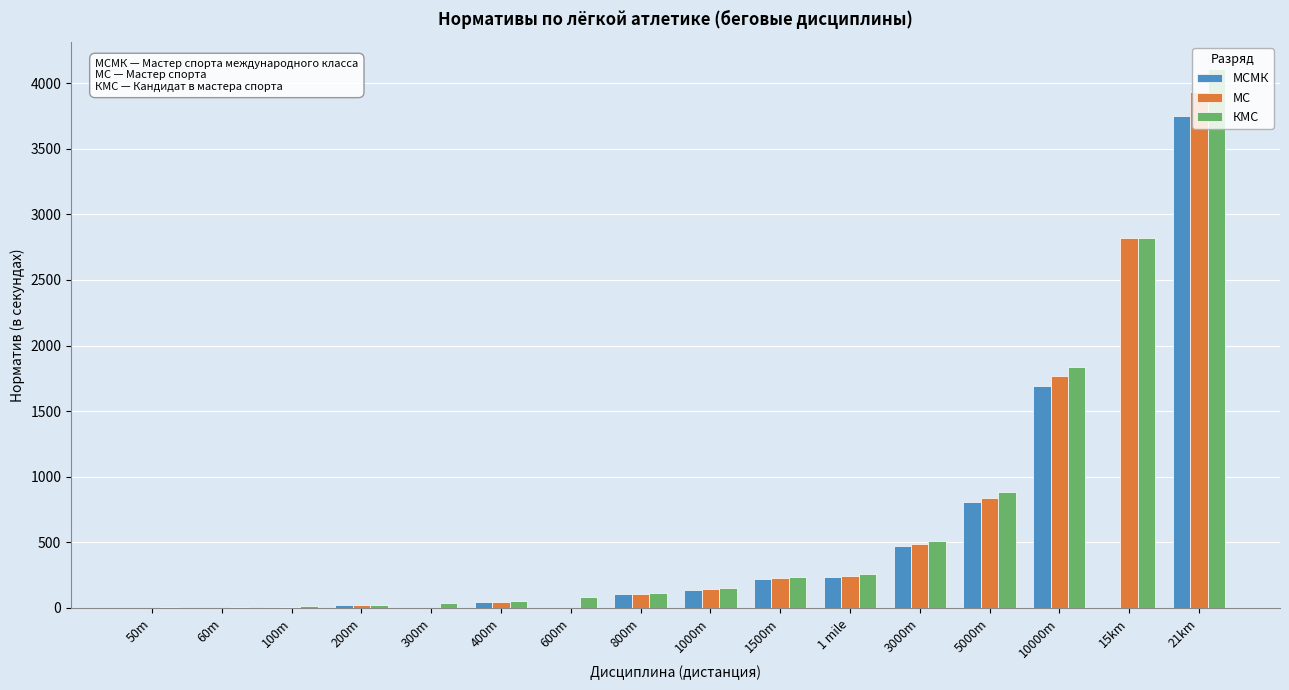

What is the sum of the МСМК values at 5000m and 15km?

807.0